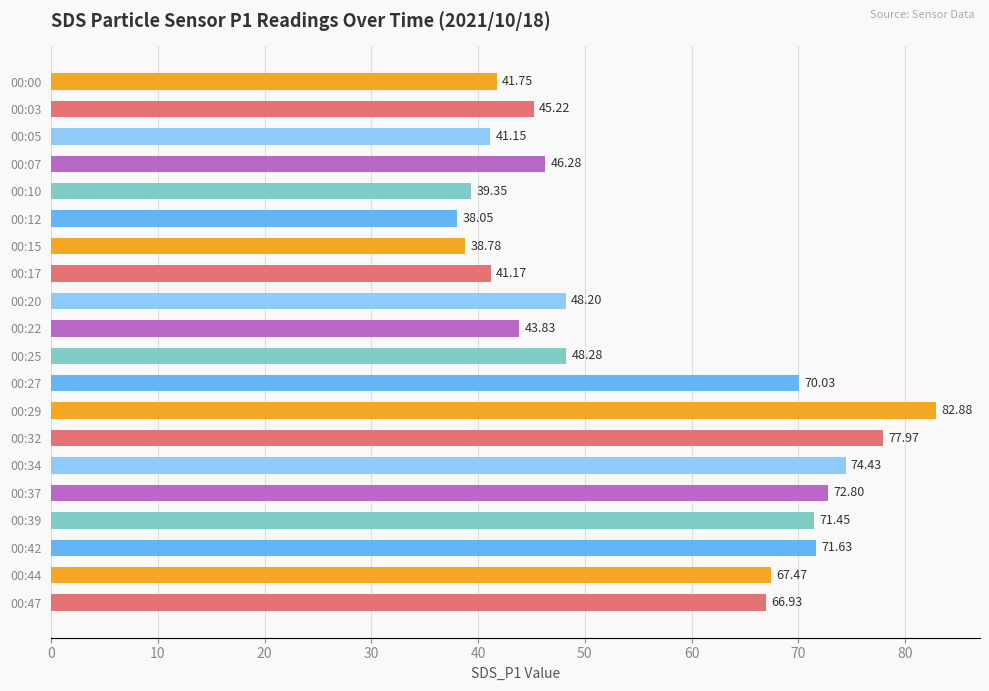

List the labels in order of value, largest first.

00:29, 00:32, 00:34, 00:37, 00:42, 00:39, 00:27, 00:44, 00:47, 00:25, 00:20, 00:07, 00:03, 00:22, 00:00, 00:17, 00:05, 00:10, 00:15, 00:12